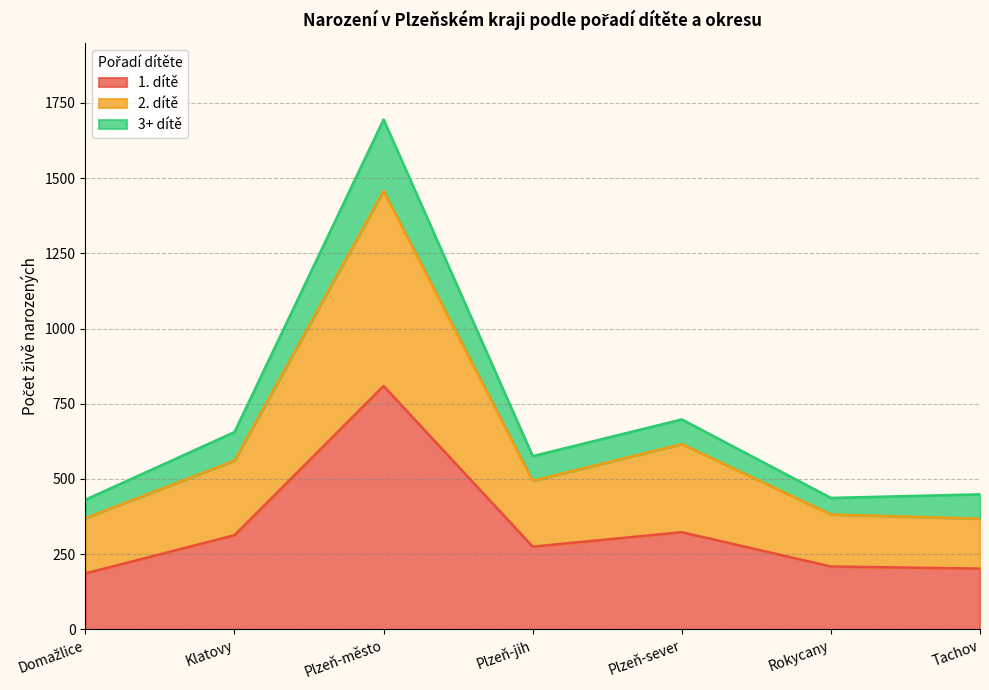

At which category is the sum across all series the highest?

Plzeň-město